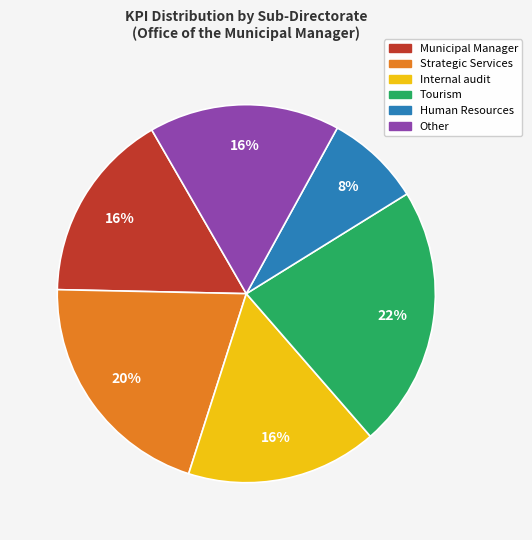

Which slice is the largest?

Tourism